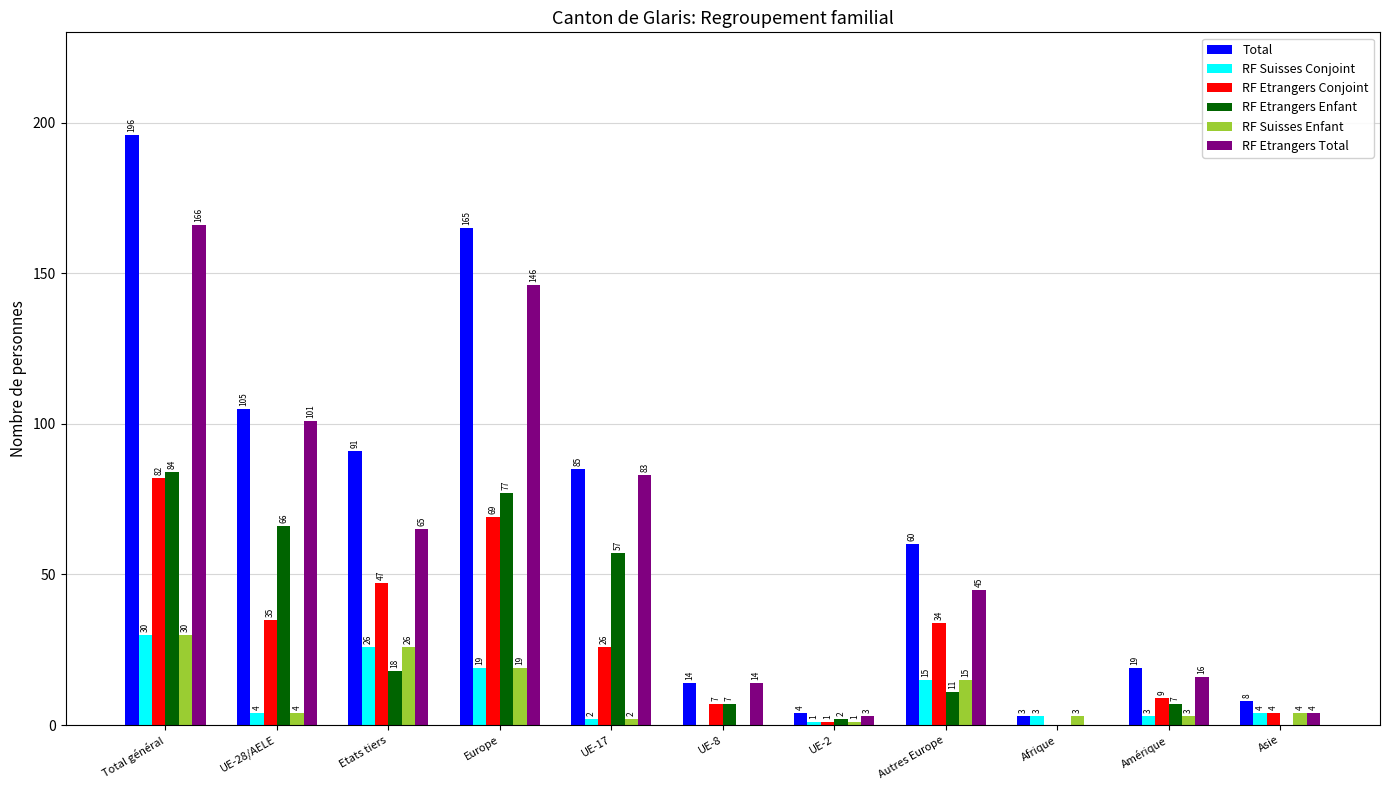

What value does the RF Etrangers Total series have at Etats tiers?

65